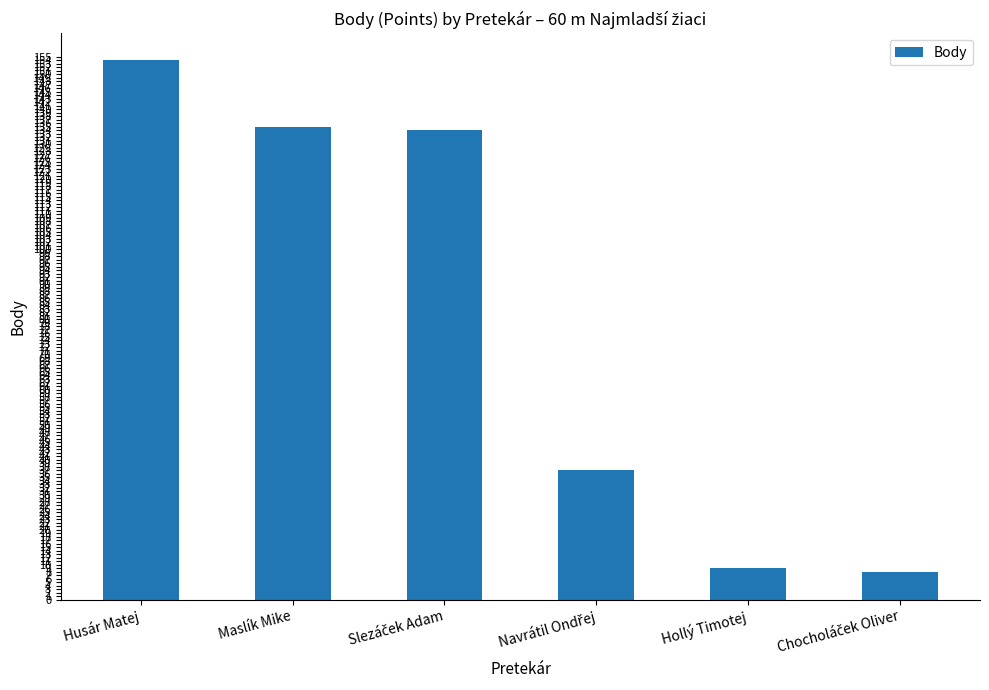

The value at Maslík Mike is 230. True or false?

False